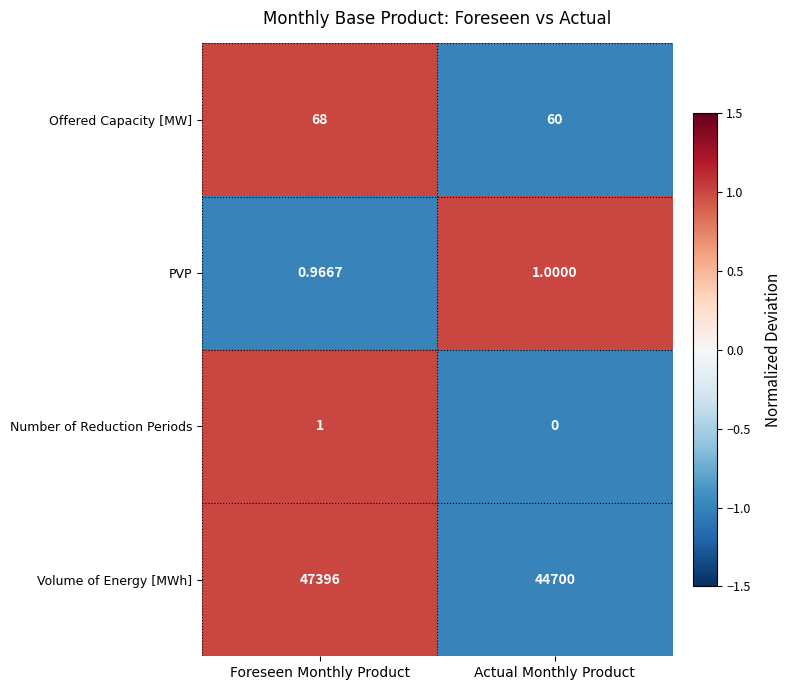

Is the value of Number of Reduction Periods at Foreseen Monthly Product greater than the value of Offered Capacity [MW] at Foreseen Monthly Product?

No